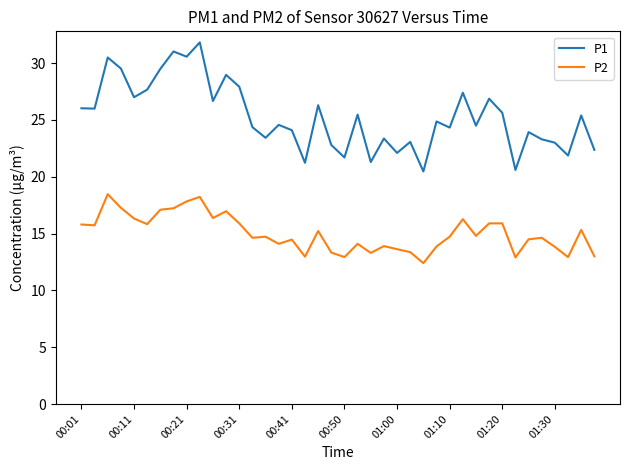

Which series has the largest total across all categories?

P1